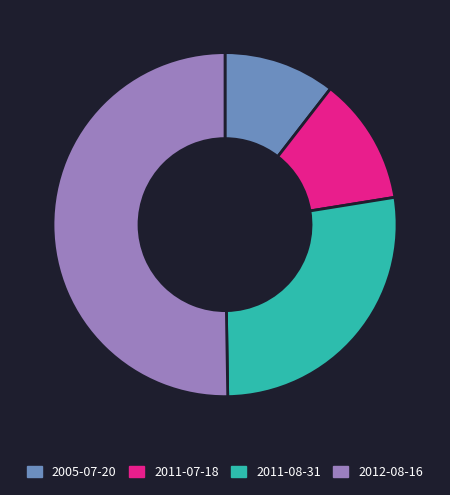

The 2012-08-16 slice represents 43% of the pie. True or false?

False